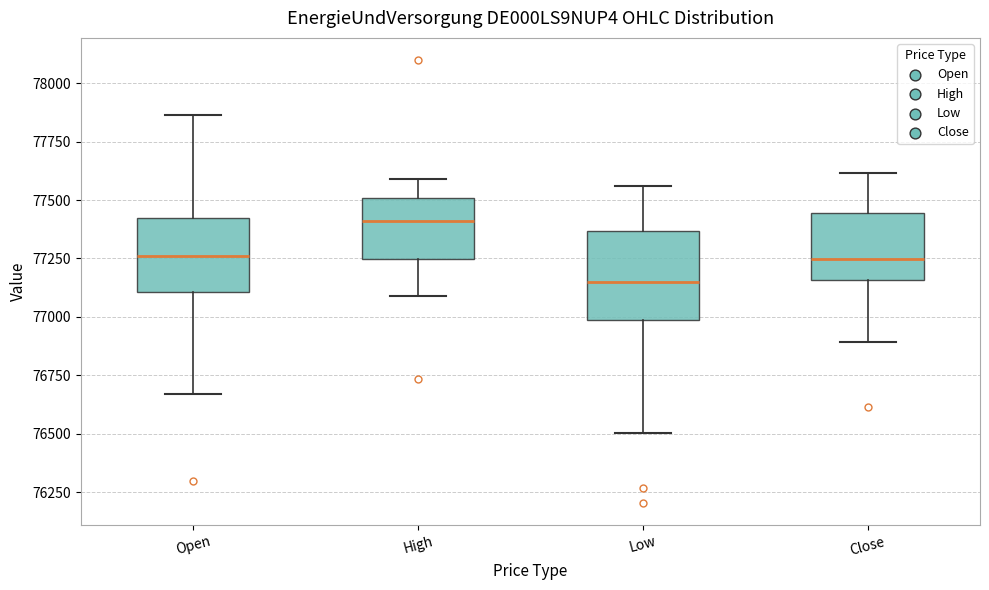

Reading left to right, read every box against the y-axis: the position of its median line, the range the box covers, and the ends of its whiskers. The values are not printed on the chart, so give them approximately, as read against the axis.

Open: median 77250, box 77100 to 77400, whiskers 76650 to 77850
High: median 77400, box 77250 to 77500, whiskers 77100 to 77600
Low: median 77150, box 77000 to 77350, whiskers 76500 to 77550
Close: median 77250, box 77150 to 77450, whiskers 76900 to 77600